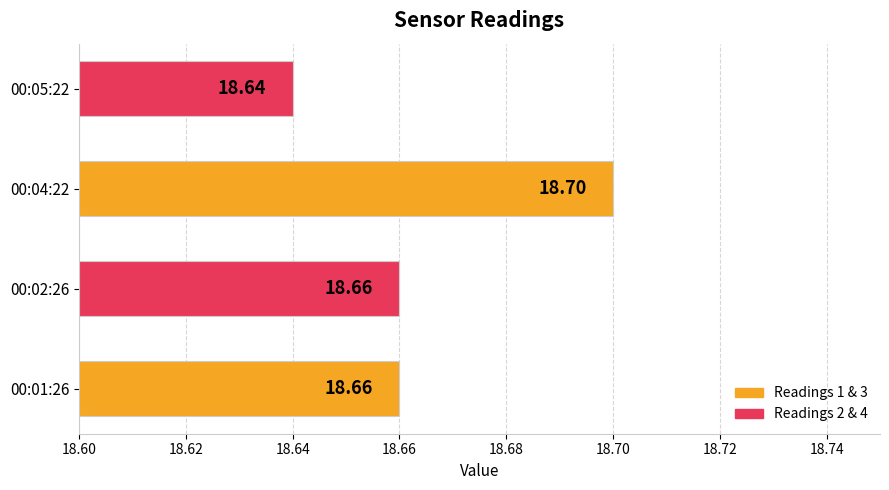

What is the ratio of the value at 00:04:22 to the value at 00:01:26?

1.0